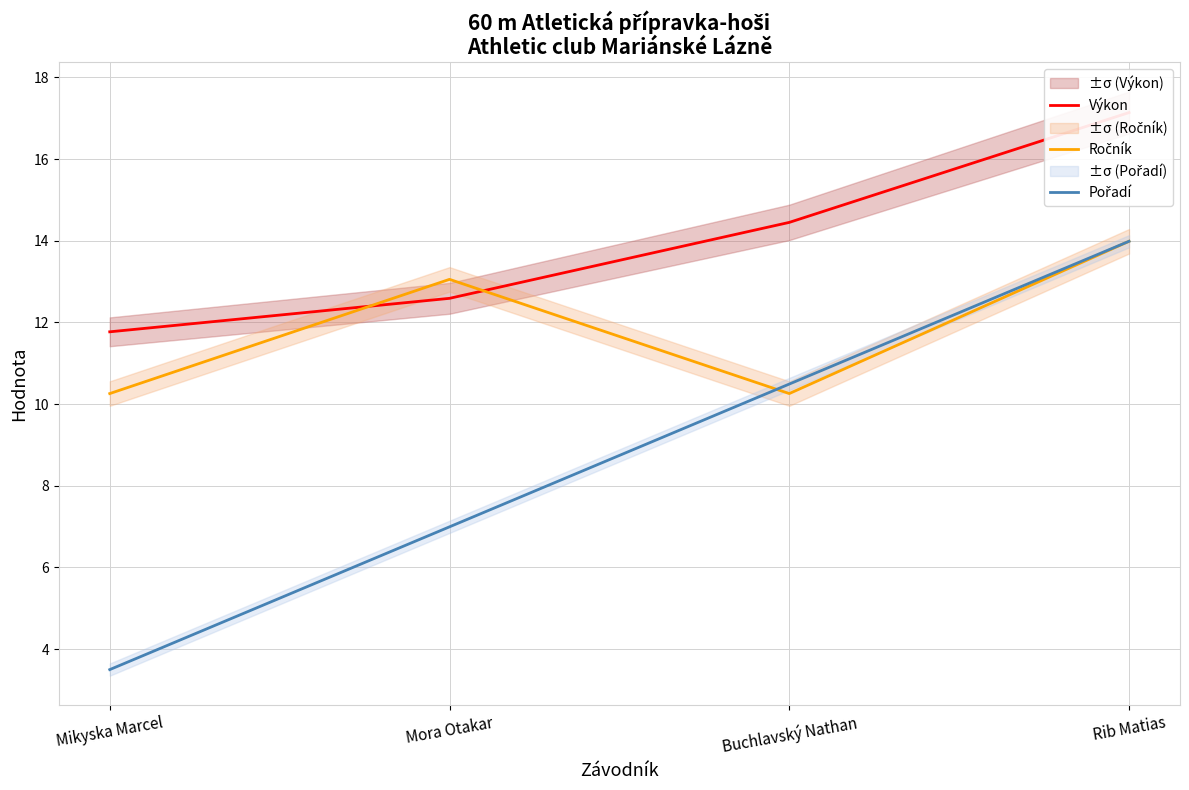

Which category has the lowest value across all series?

Mikyska Marcel